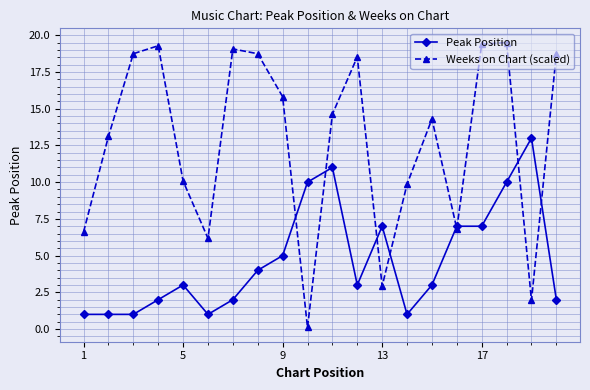

What is the value of the Peak Position point at the 9th from the left?

5.0